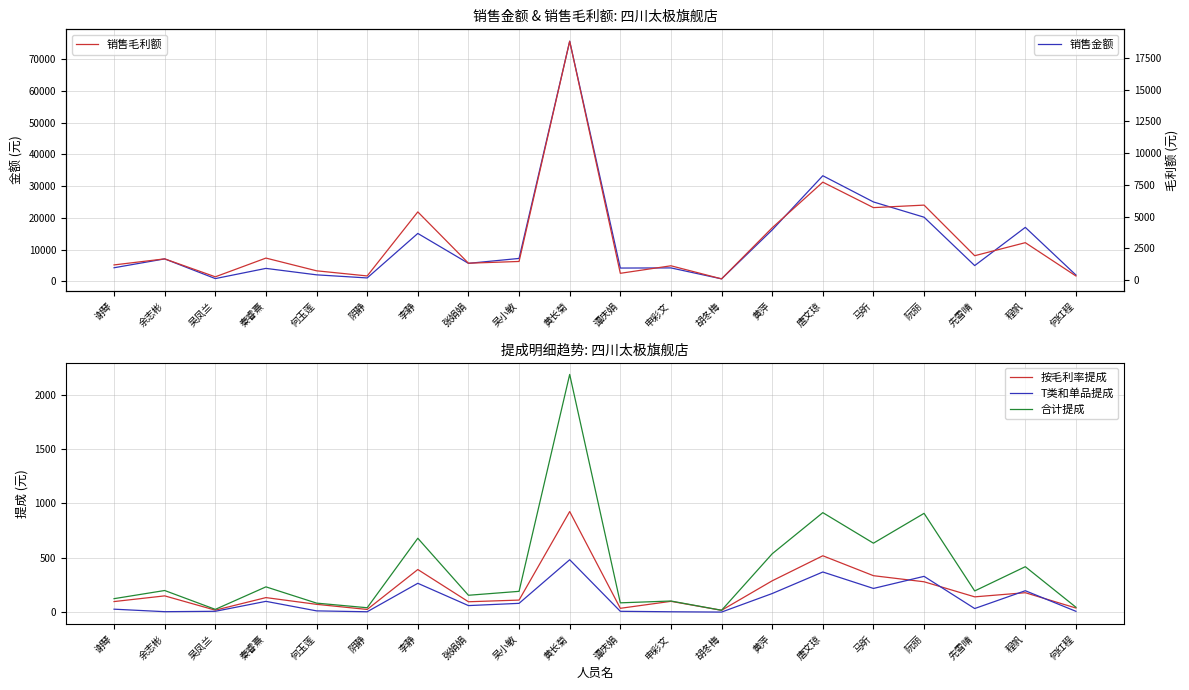

Reading right to left, what are all the values shown in this chart?

销售金额: 2032.3	17045.1	5008.9	20249.7	25055.8	33311.0	16239.4	828.4	4278.1	4232.2	75676.8	7263.8	5714.2	15135.0	1119.7	2096.7	4127.6	915.8	7119.2	4327.1
按毛利率提成: 37.3	178.3	140.2	279.0	334.9	518.2	287.9	16.6	99.0	34.7	925.2	110.5	95.0	391.7	24.2	71.4	133.4	17.7	149.2	96.8
T类和单品提成: 7.1	196.6	32.7	328.9	217.6	369.0	170.8	0.0	2.9	7.2	481.9	80.4	59.8	264.9	3.0	11.2	98.8	7.3	3.7	26.7
合计提成: 44.4	417.7	194.6	908.6	634.0	915.1	536.5	16.6	101.9	85.1	2187.0	190.9	154.7	679.4	40.0	82.5	232.2	25.0	198.5	123.5
销售毛利额: 315.4	2942.0	1913.2	5903.2	5705.7	7713.3	4115.9	88.4	1119.6	526.1	18825.1	1460.2	1323.4	5367.3	318.5	723.9	1727.0	250.4	1664.9	1187.7